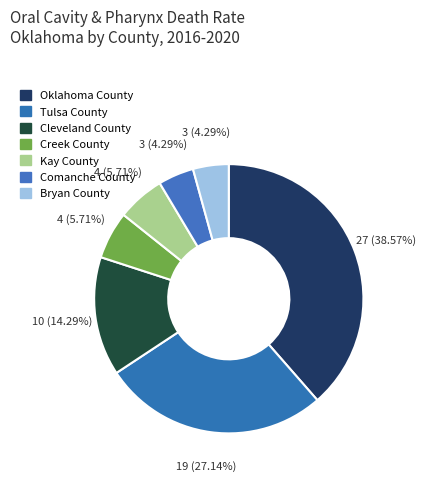

Which category has the biggest portion of the pie?

Oklahoma County